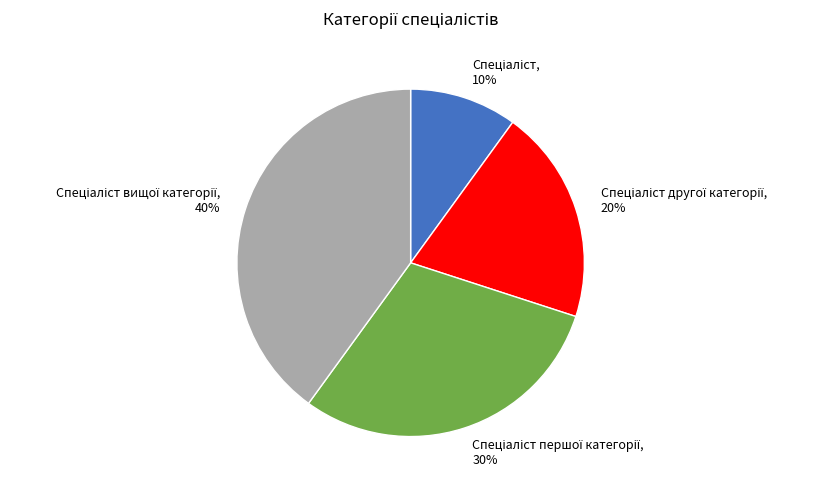

Is there any slice that represents more than half of the pie?

No